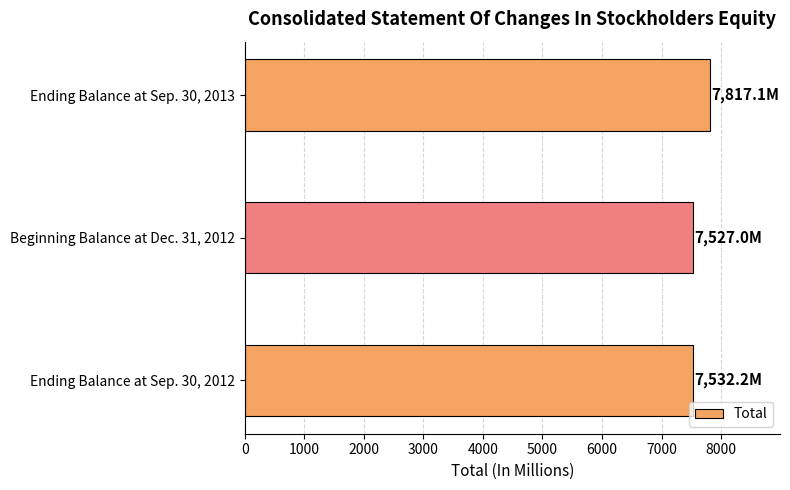

Which category has the highest value across all series?

Ending Balance at Sep. 30, 2013